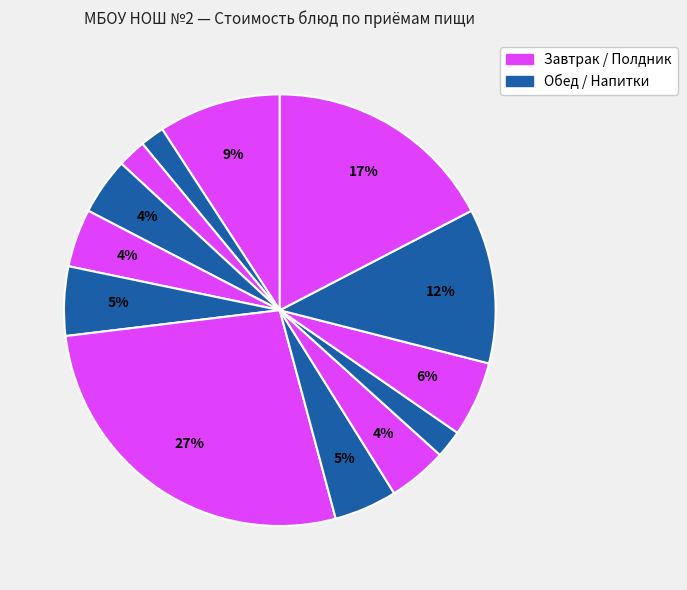

To the nearest percent, what is the average slice percentage?

8%